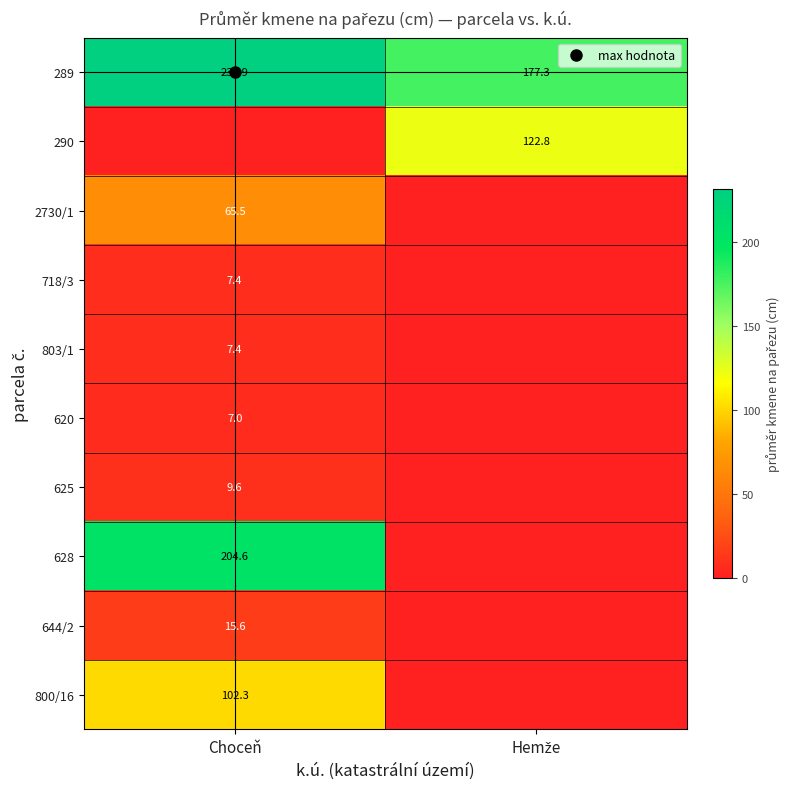

How many values in the 800/16 series exceed 102?

1